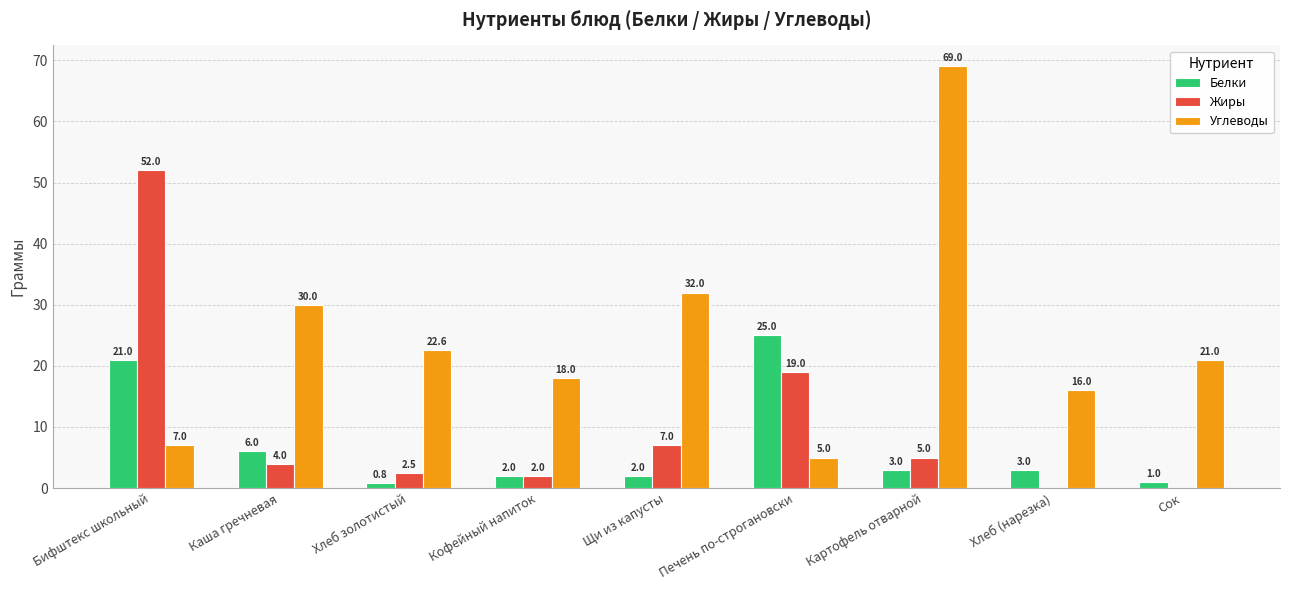

The Углеводы series shows 21.0 at Сок. True or false?

True